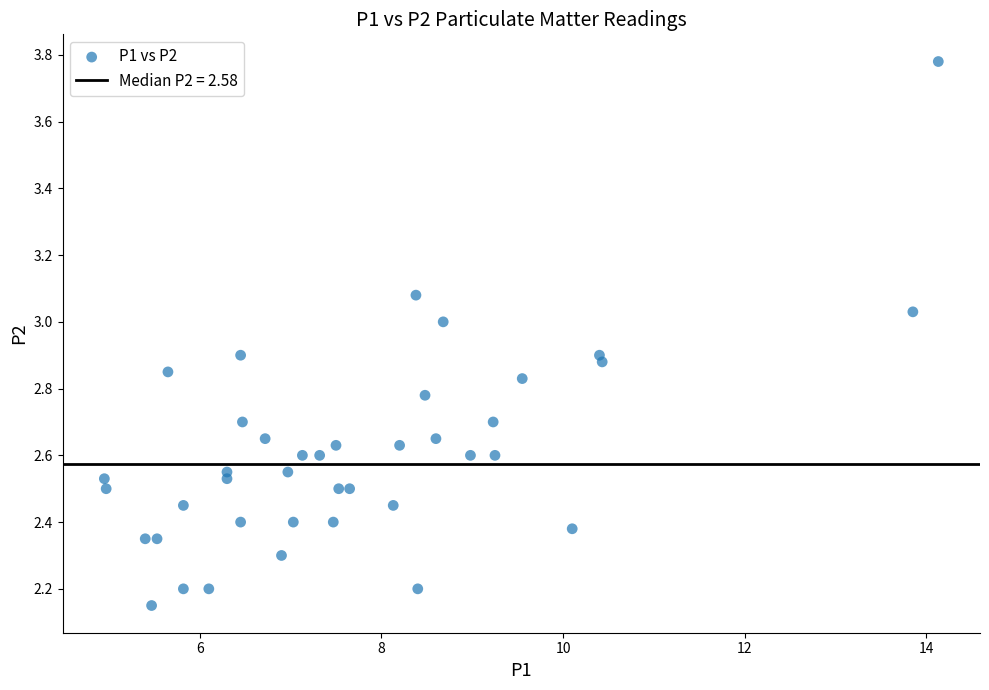

What is the range of Y values (max minus min)?

1.6